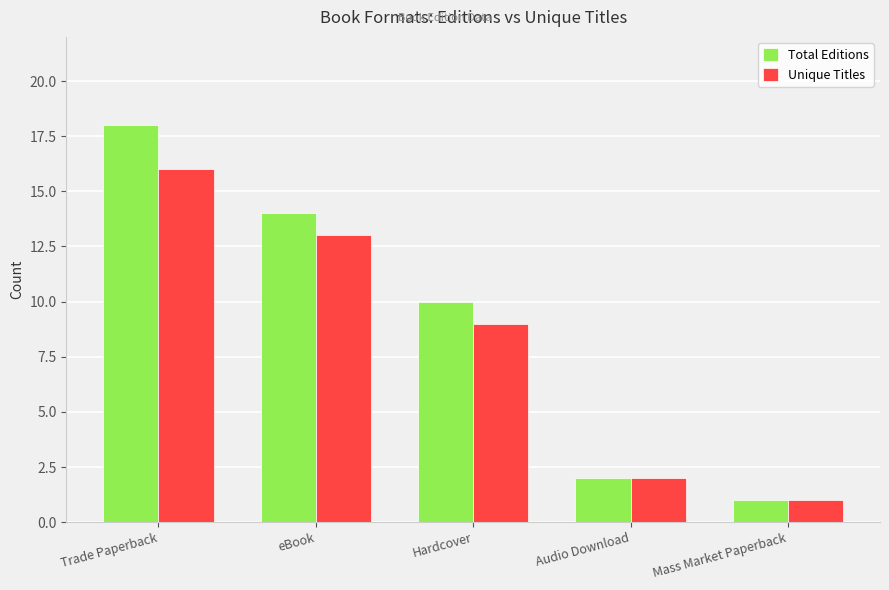

At which label does Unique Titles first exceed 9?

Trade Paperback